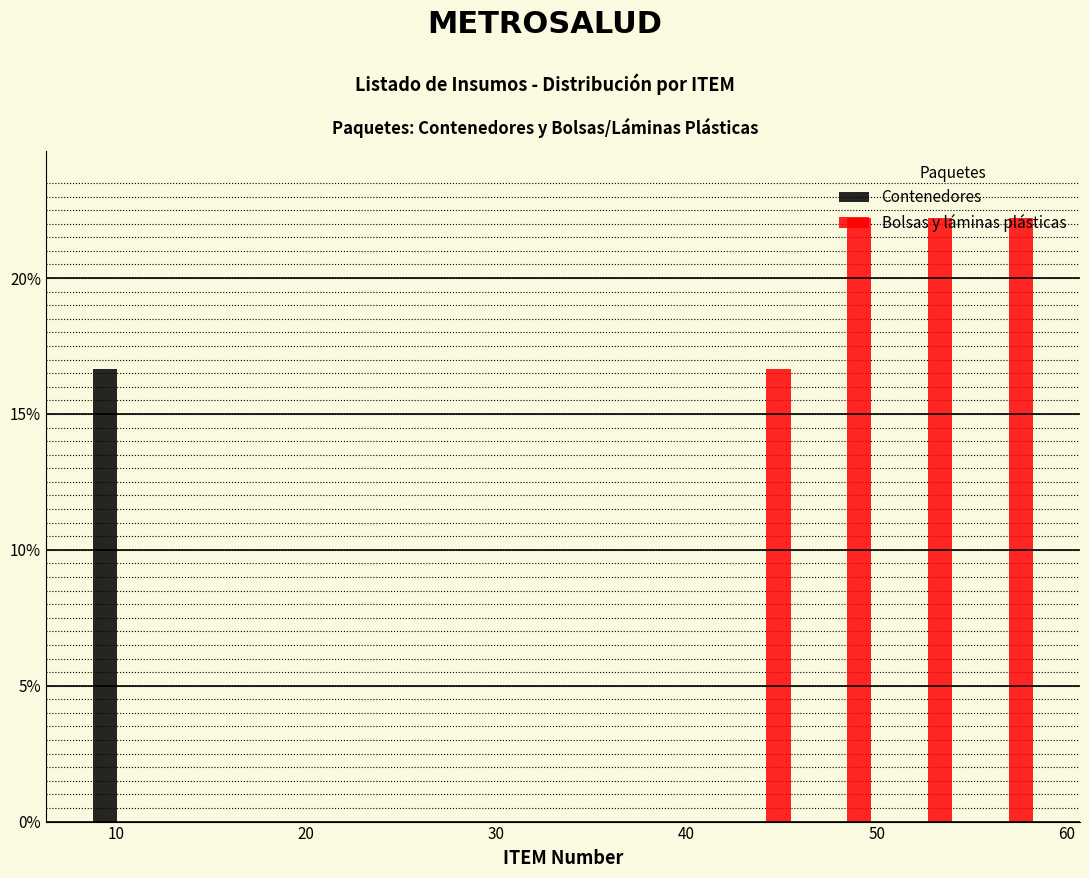

Reading left to right, transcribe this chart: for each range on the x-axis, give the height of each series' bar. Neither the bar edges nor the heights are printed on the chart, so give them approximately, as read against the axes.

8 to 12: Contenedores=16.5	Bolsas y láminas plásticas=0
12 to 17: Contenedores=0	Bolsas y láminas plásticas=0
17 to 21: Contenedores=0	Bolsas y láminas plásticas=0
21 to 25: Contenedores=0	Bolsas y láminas plásticas=0
25 to 29: Contenedores=0	Bolsas y láminas plásticas=0
29 to 34: Contenedores=0	Bolsas y láminas plásticas=0
34 to 38: Contenedores=0	Bolsas y láminas plásticas=0
38 to 42: Contenedores=0	Bolsas y láminas plásticas=0
42 to 46: Contenedores=0	Bolsas y láminas plásticas=16.5
46 to 51: Contenedores=0	Bolsas y láminas plásticas=22.0
51 to 55: Contenedores=0	Bolsas y láminas plásticas=22.0
55 to 59: Contenedores=0	Bolsas y láminas plásticas=22.0